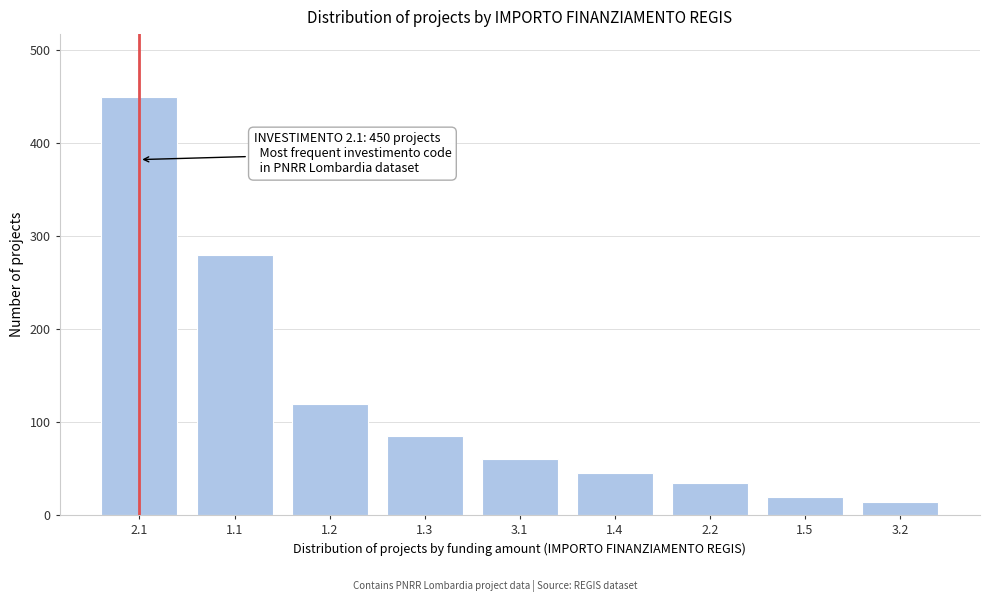

Reading left to right, transcribe all the data shown in this chart.

450	280	120	85	60	45	35	20	14